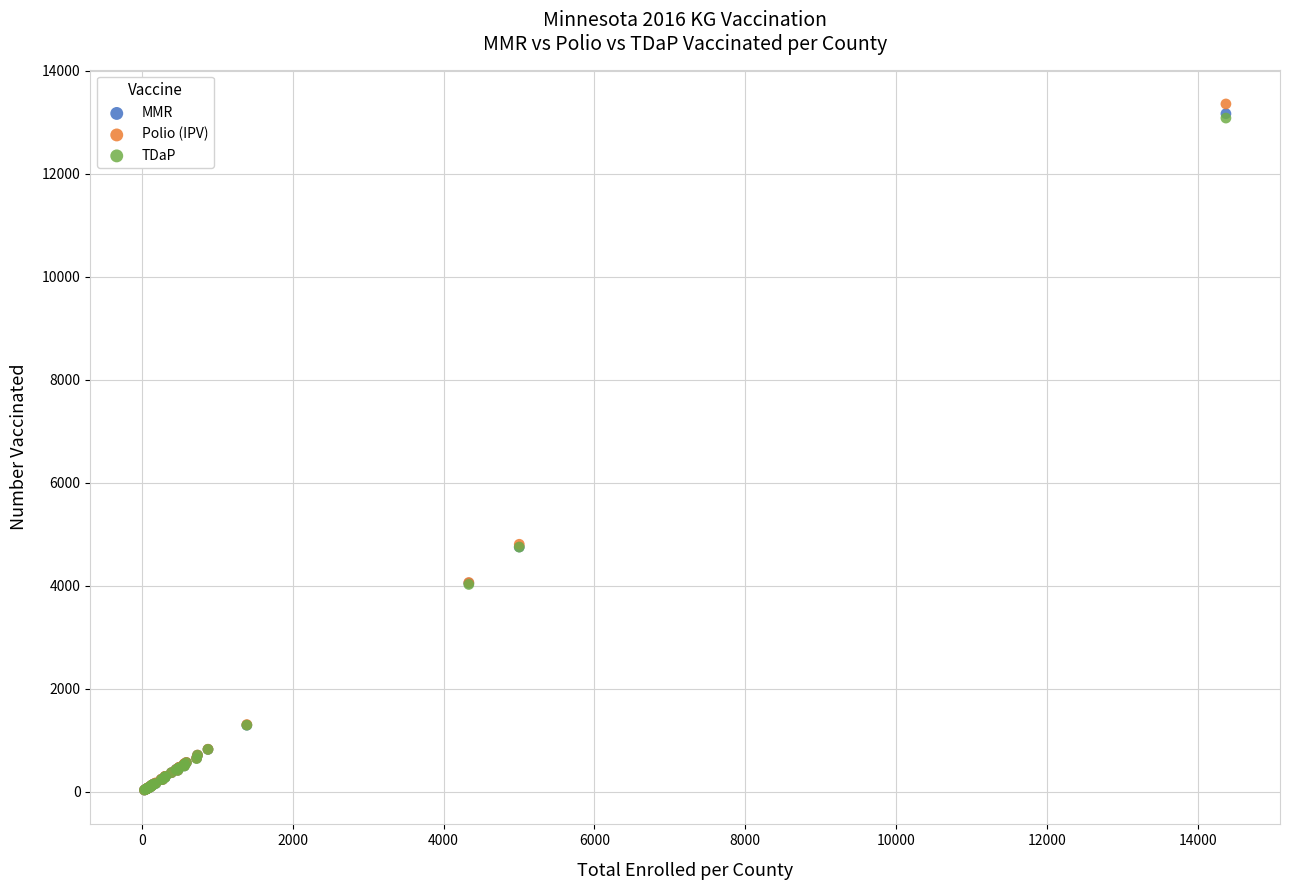

What are all the series names shown in the legend?

MMR, Polio (IPV), TDaP